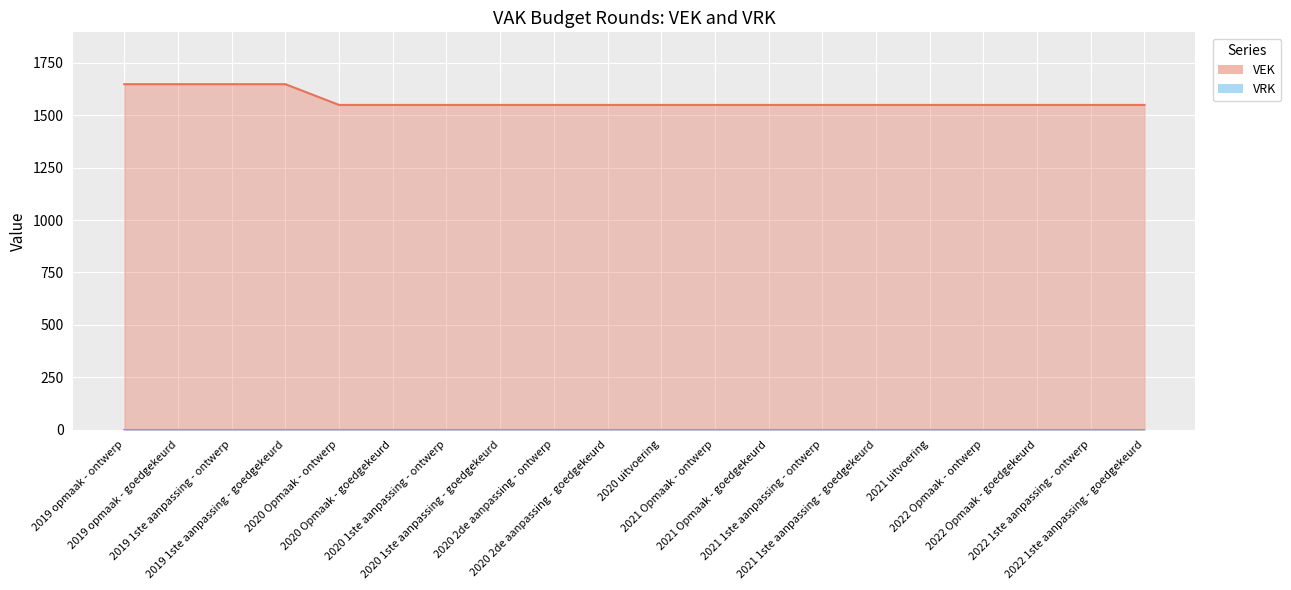

What is the difference between the second highest and minimum values?

99